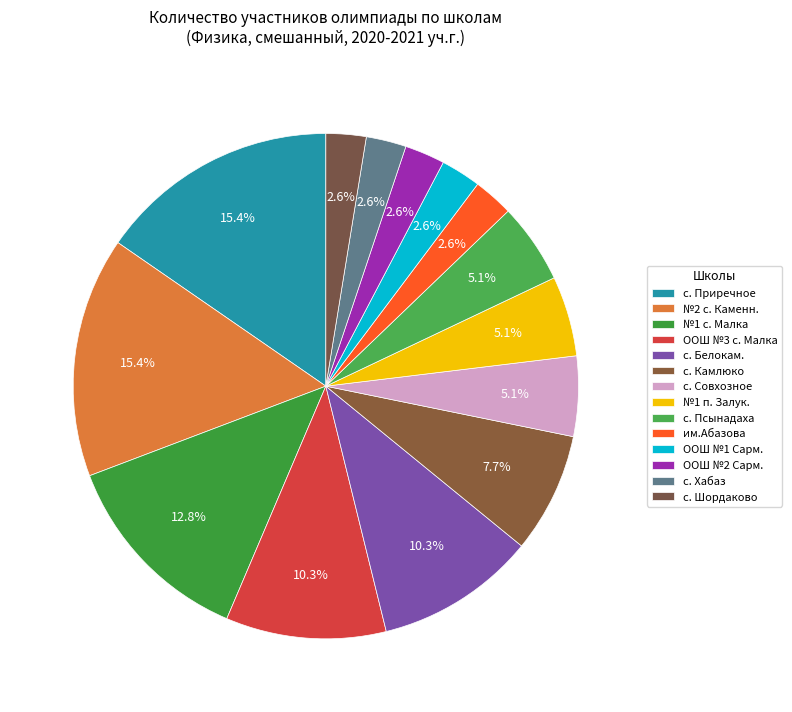

Count the number of slices in the pie.

14